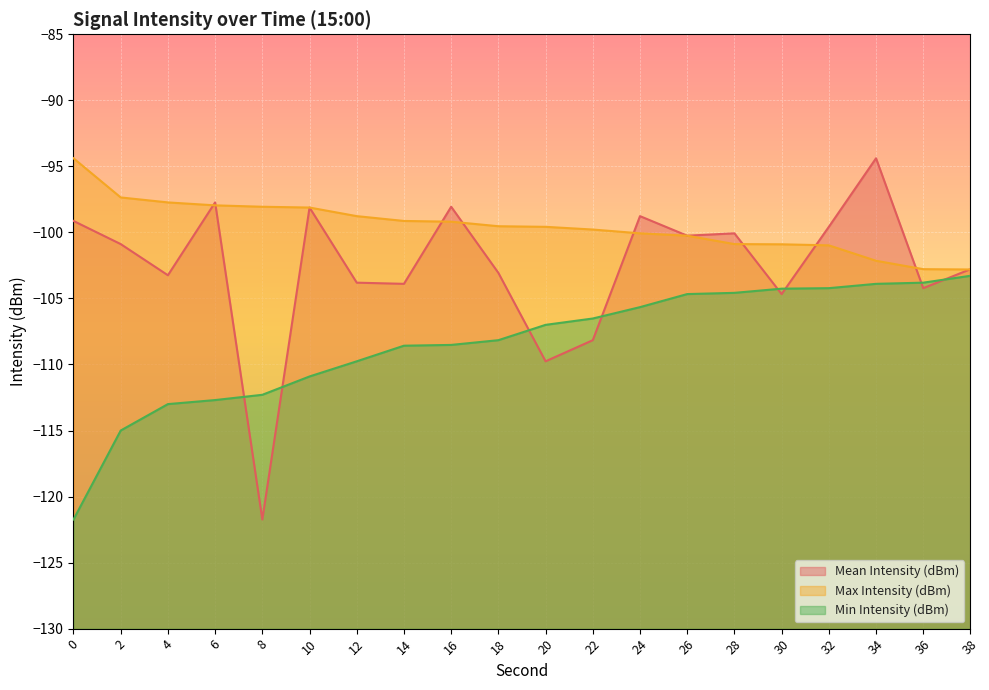

Where does the Min Intensity (dBm) series first go above -107?

22